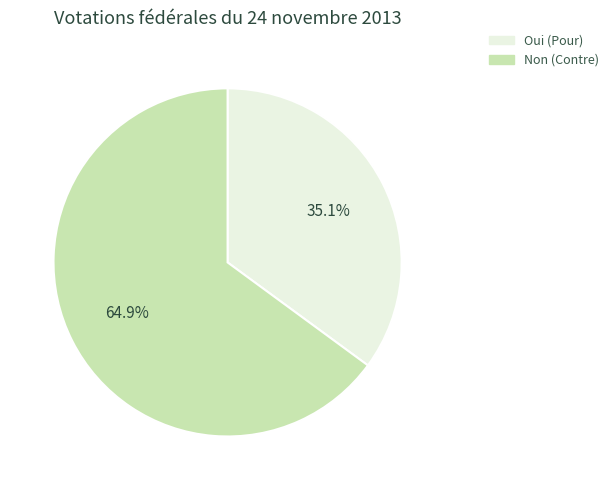

Which has a higher value, Non or Oui?

Non